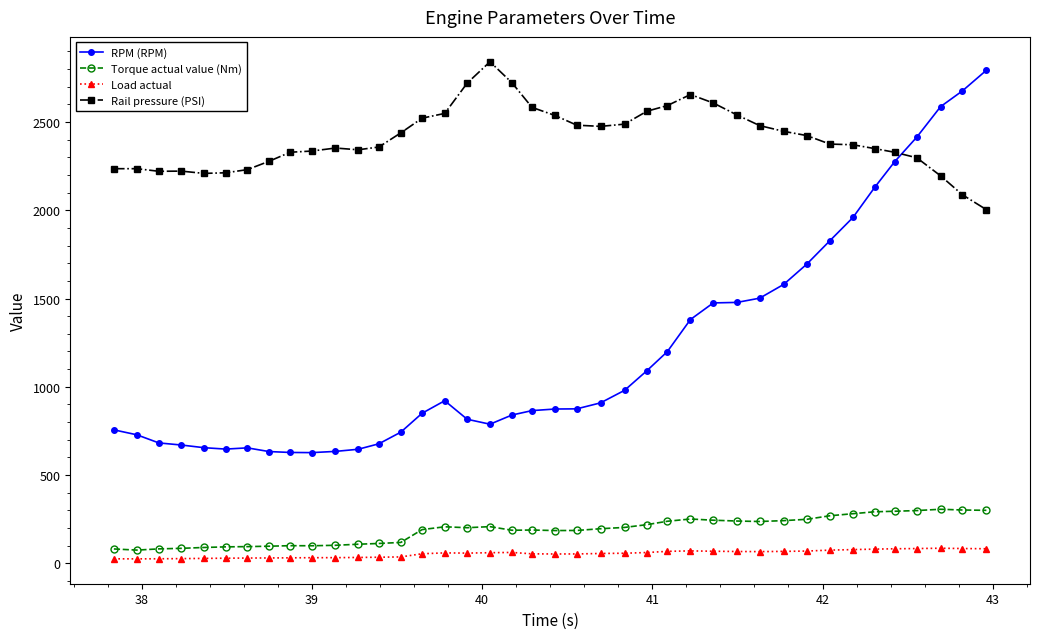

What is the average value of the RPM (RPM) series?

1204.0